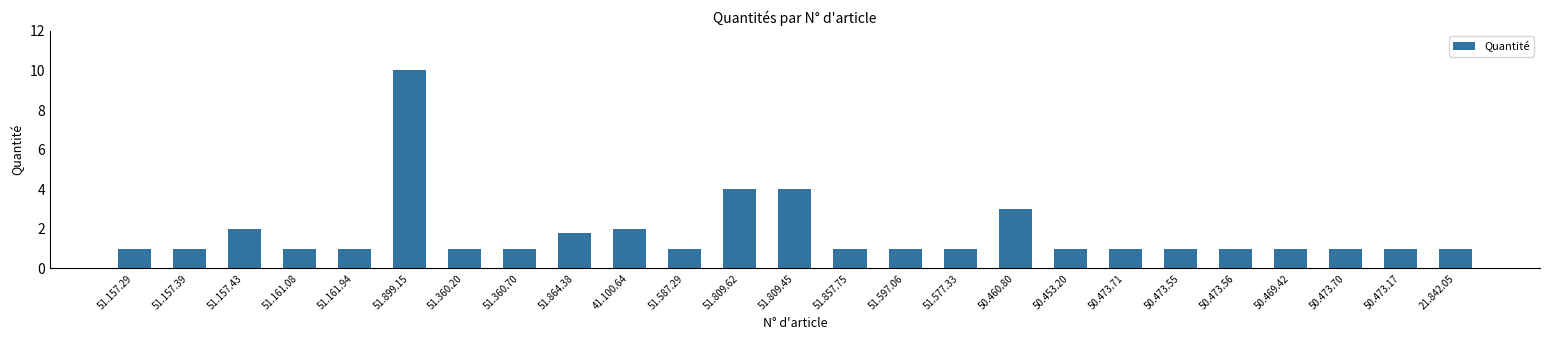

Reading left to right, what are all the values shown in this chart?

1.0	1.0	2.0	1.0	1.0	10.0	1.0	1.0	1.8	2.0	1.0	4.0	4.0	1.0	1.0	1.0	3.0	1.0	1.0	1.0	1.0	1.0	1.0	1.0	1.0